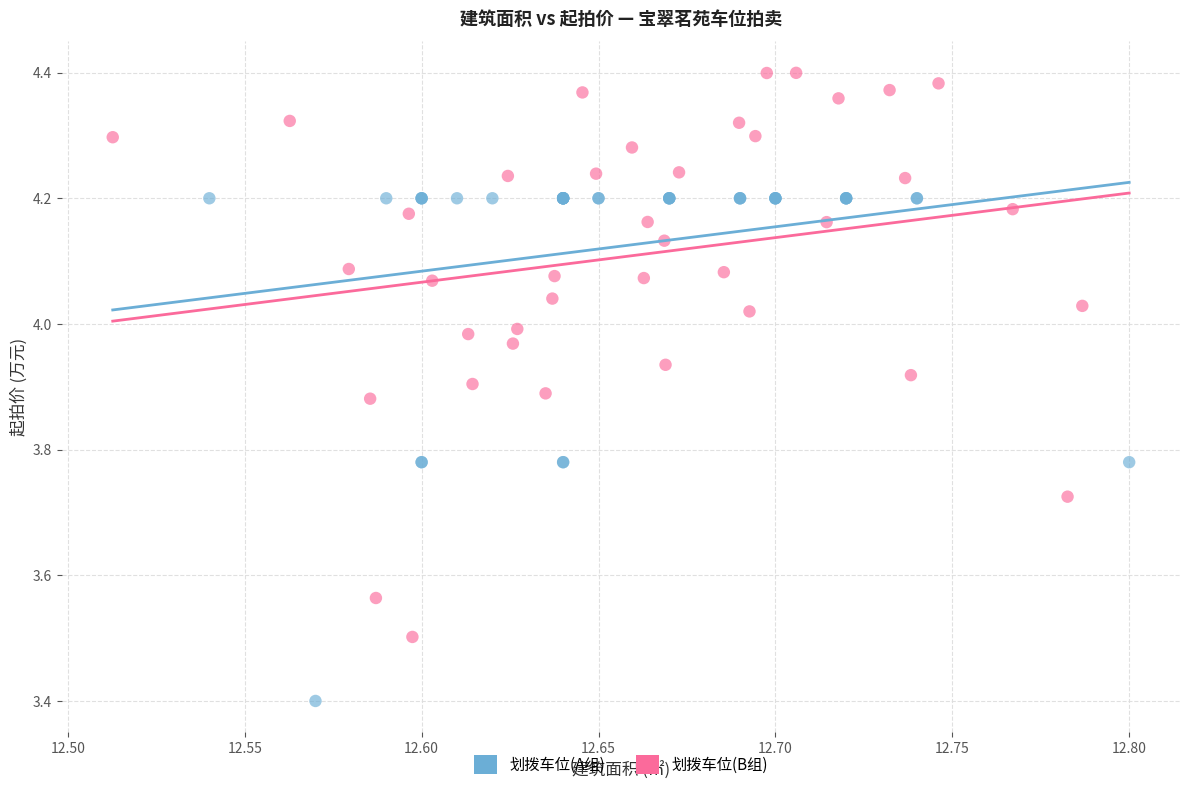

Which series has the widest spread of Y values?

划拨车位(B组)